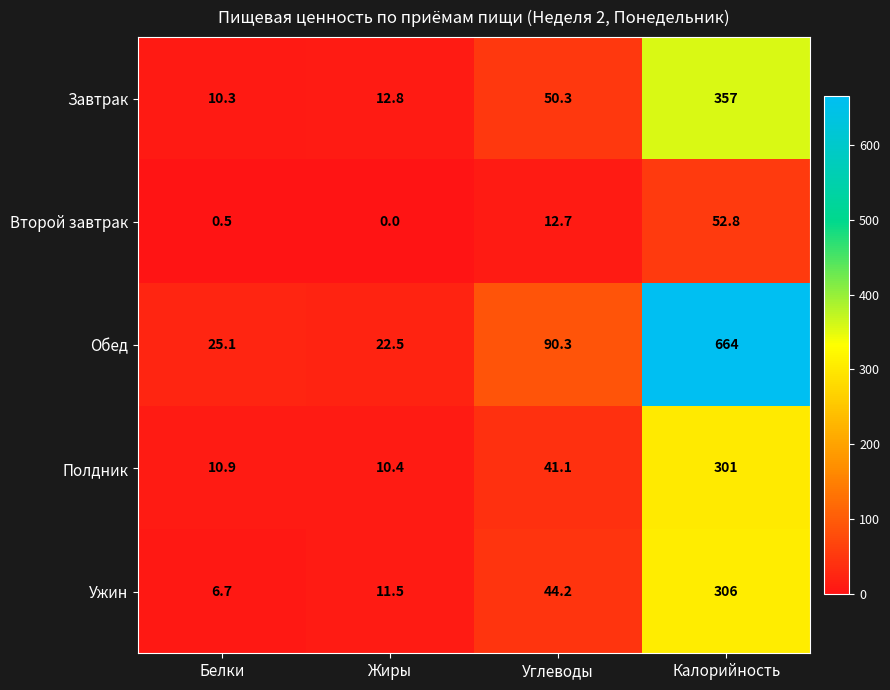

At how many categories does at least one series exceed 144?

1